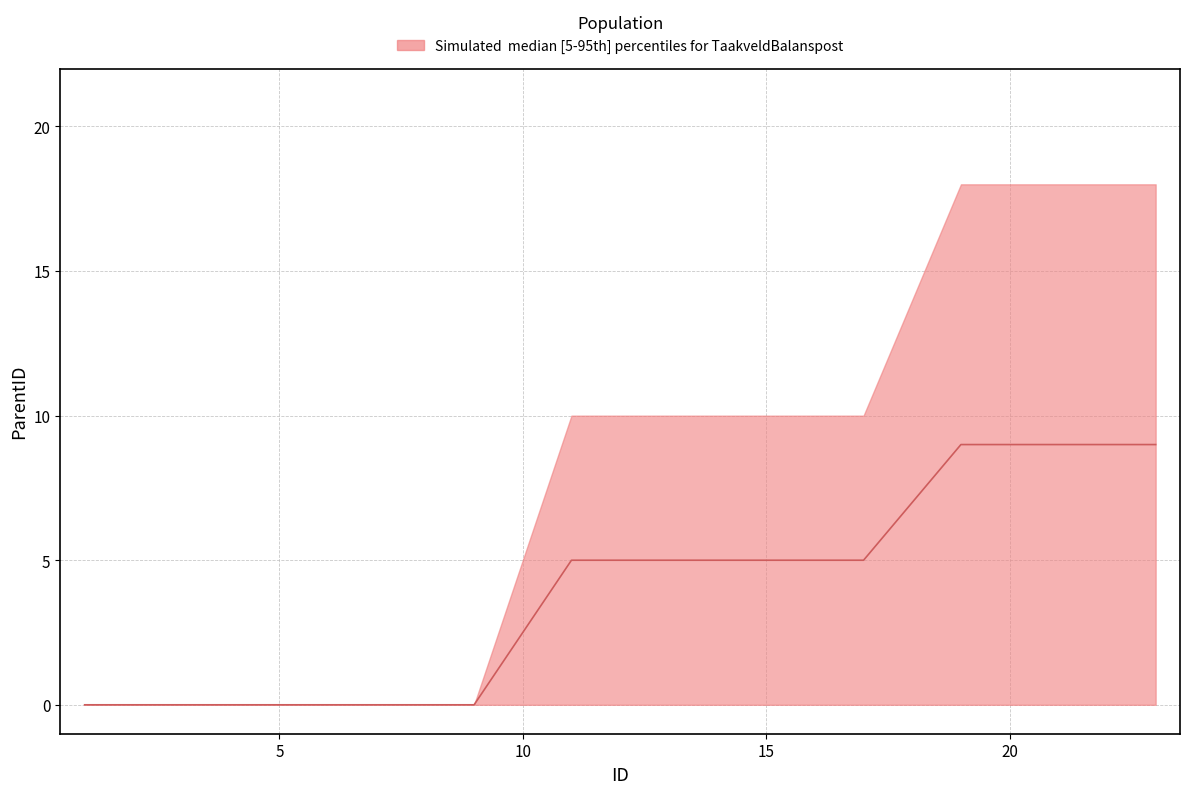

Count the upper values in the range 0 to 10.

16